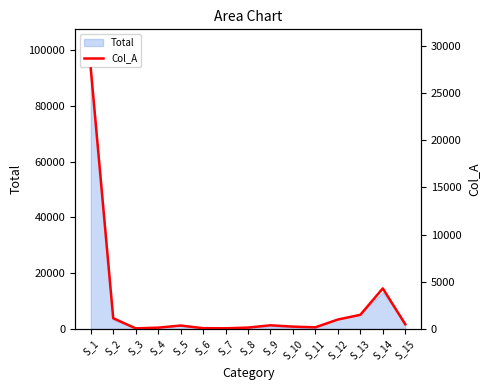

Rank the categories by value from lowest to highest.

S_3, S_7, S_6, S_4, S_8, S_11, S_10, S_5, S_9, S_15, S_12, S_2, S_13, S_14, S_1